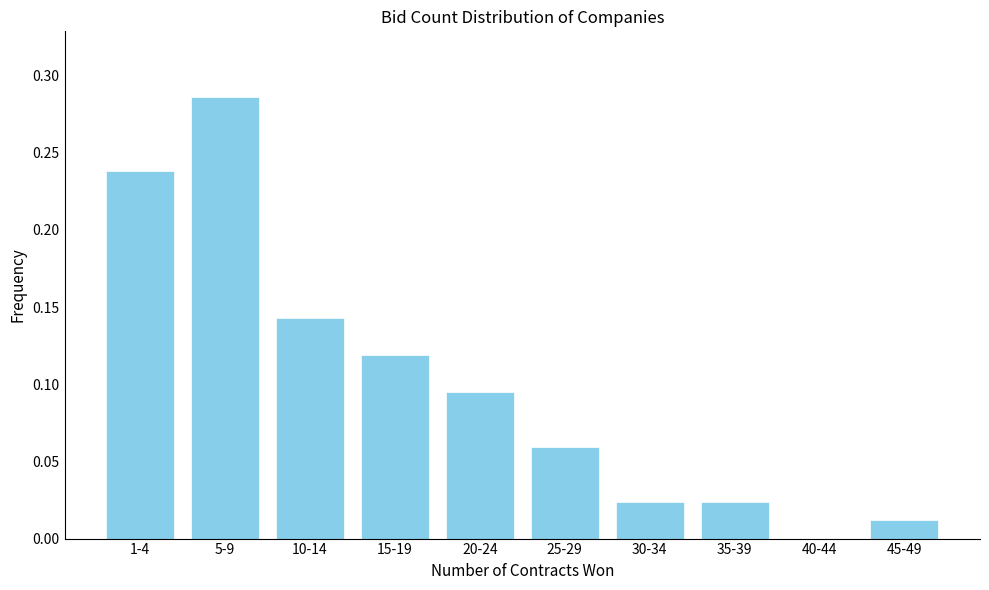

What is the sum of all values?

1.0